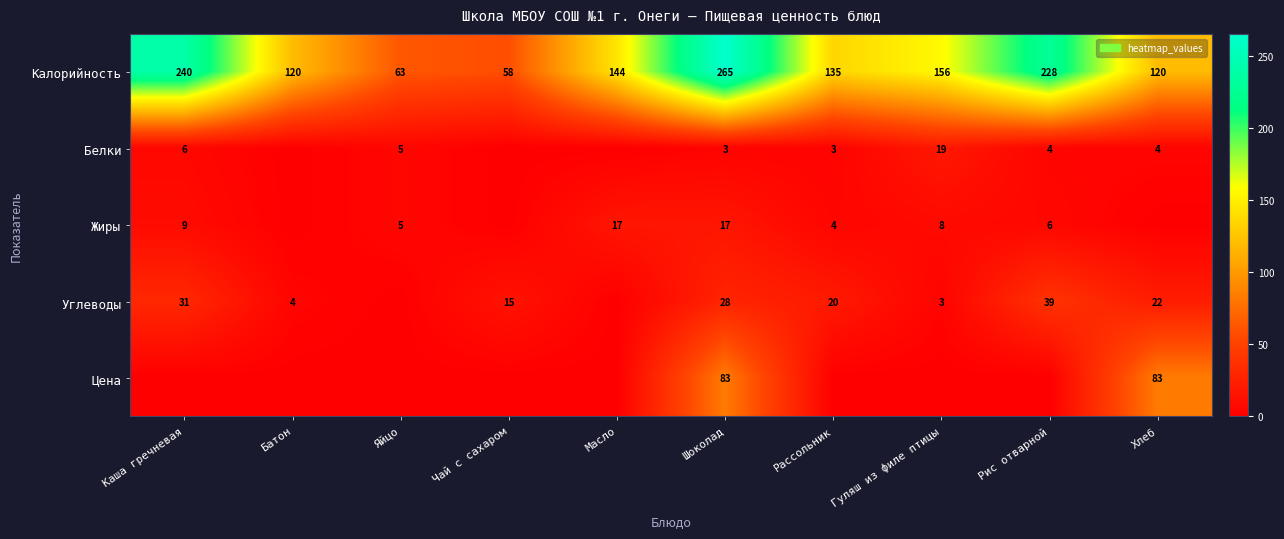

What is the difference between the Калорийность values at Каша гречневая and Батон?

120